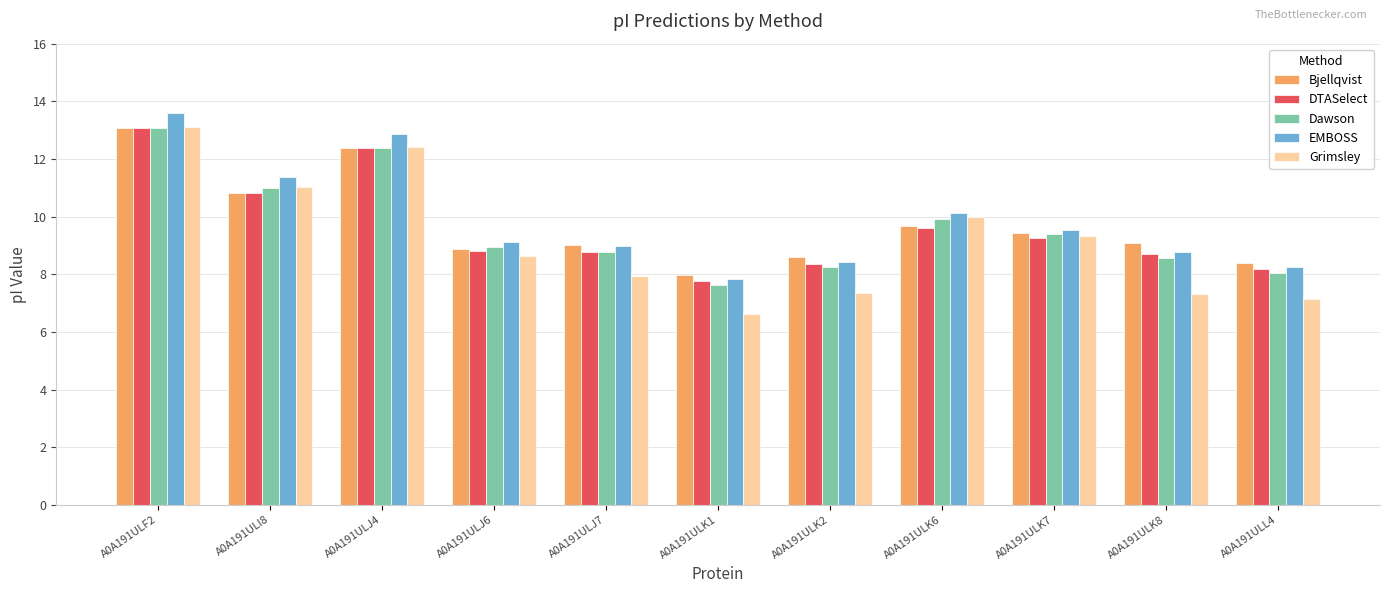

How many bars are there in each group?

5